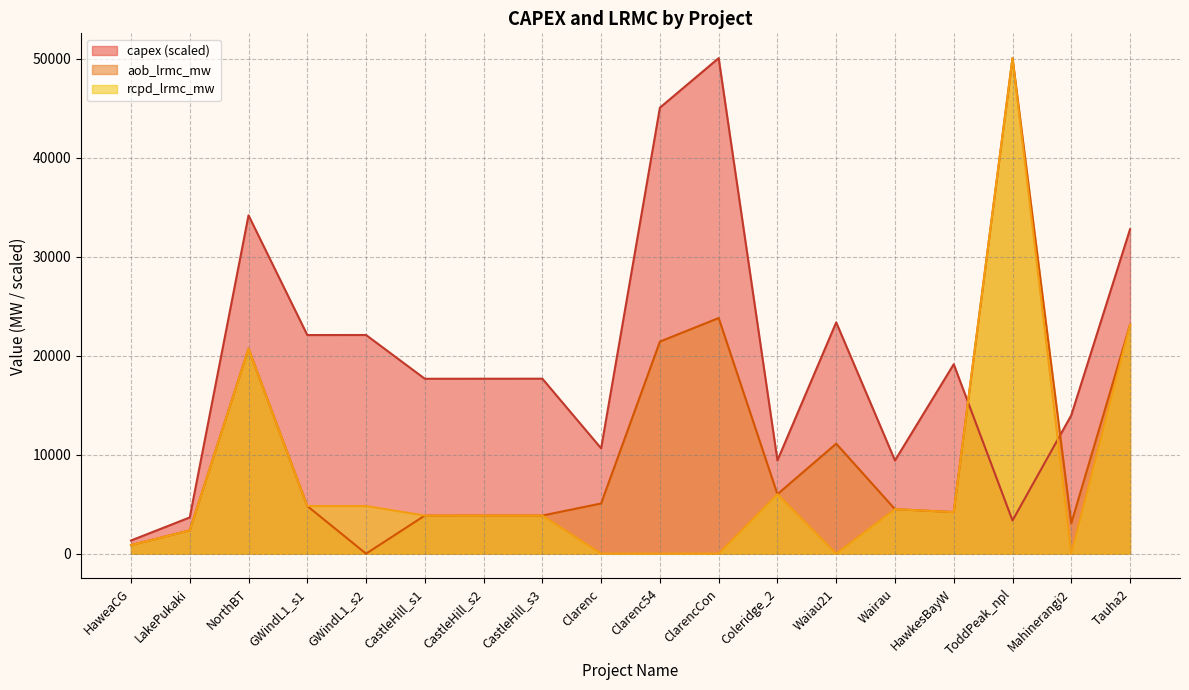

In capex, how many points are higher than both neighbors (excluding endpoints)?

6